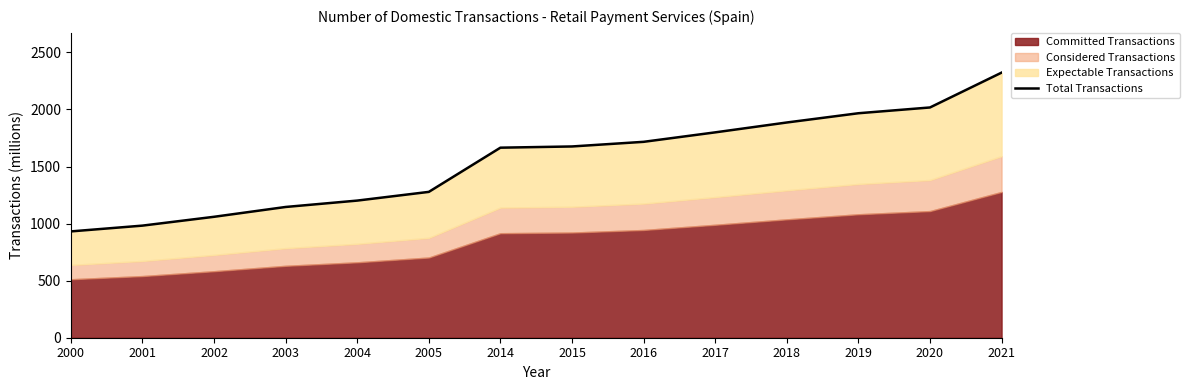

Which has a higher value, 2001 or 2015?

2015